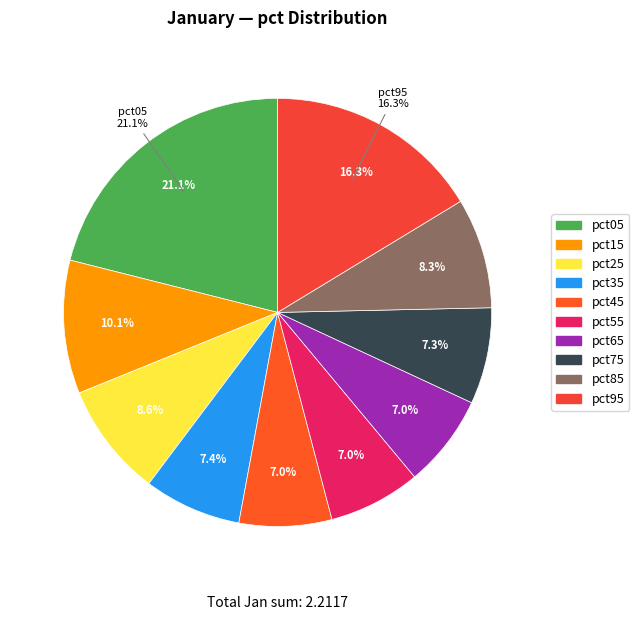

Is it true that pct35 is 1% of the pie?

False